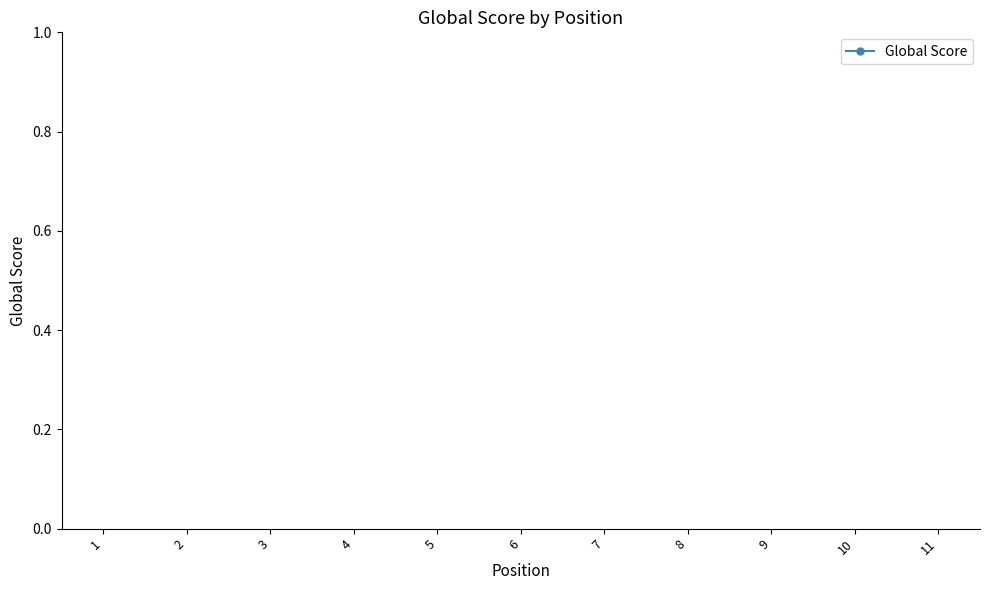

The chart shows a value of 85 at 1. True or false?

False